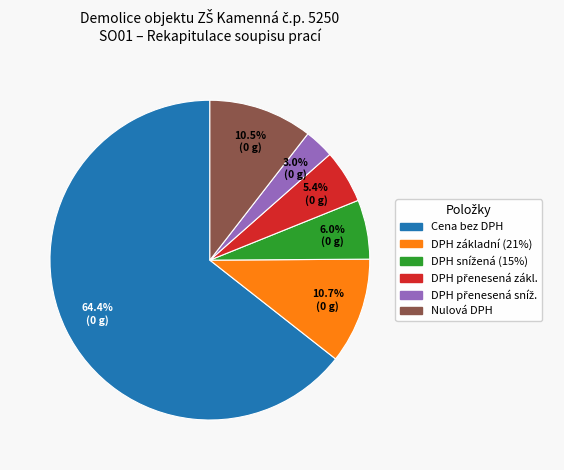

Count the number of slices in the pie.

6